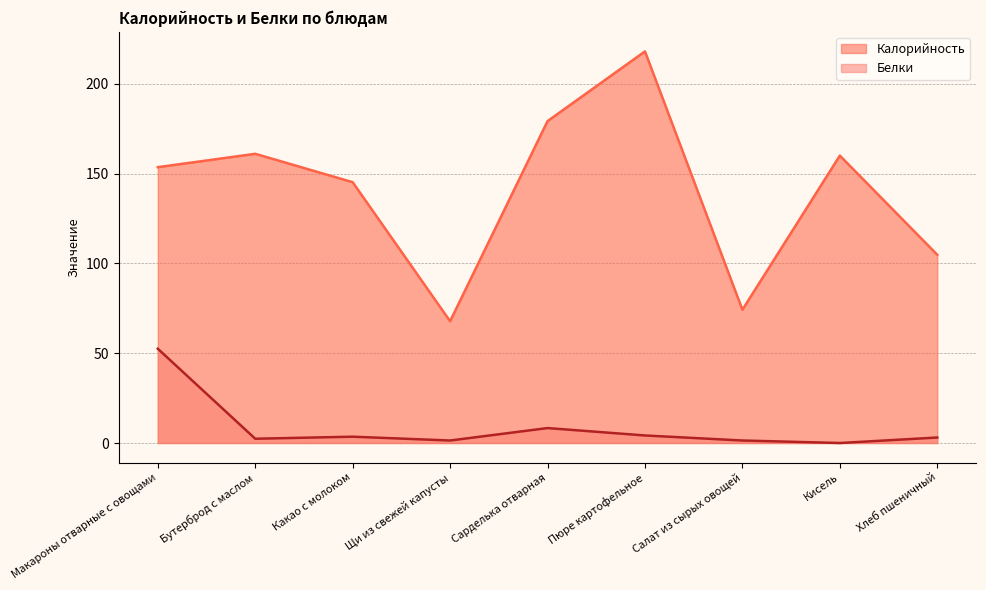

Reading right to left, what are all the values shown in this chart?

Калорийность: Хлеб пшеничный=104.8	Кисель=160.0	Салат из сырых овощей=74.2	Пюре картофельное=218.0	Сарделька отварная=179.2	Щи из свежей капусты=67.8	Какао с молоком=145.2	Бутерброд с маслом=161.0	Макароны отварные с овощами=153.6
Белки: Хлеб пшеничный=3.1	Кисель=0.0	Салат из сырых овощей=1.4	Пюре картофельное=4.2	Сарделька отварная=8.3	Щи из свежей капусты=1.4	Какао с молоком=3.5	Бутерброд с маслом=2.4	Макароны отварные с овощами=52.5